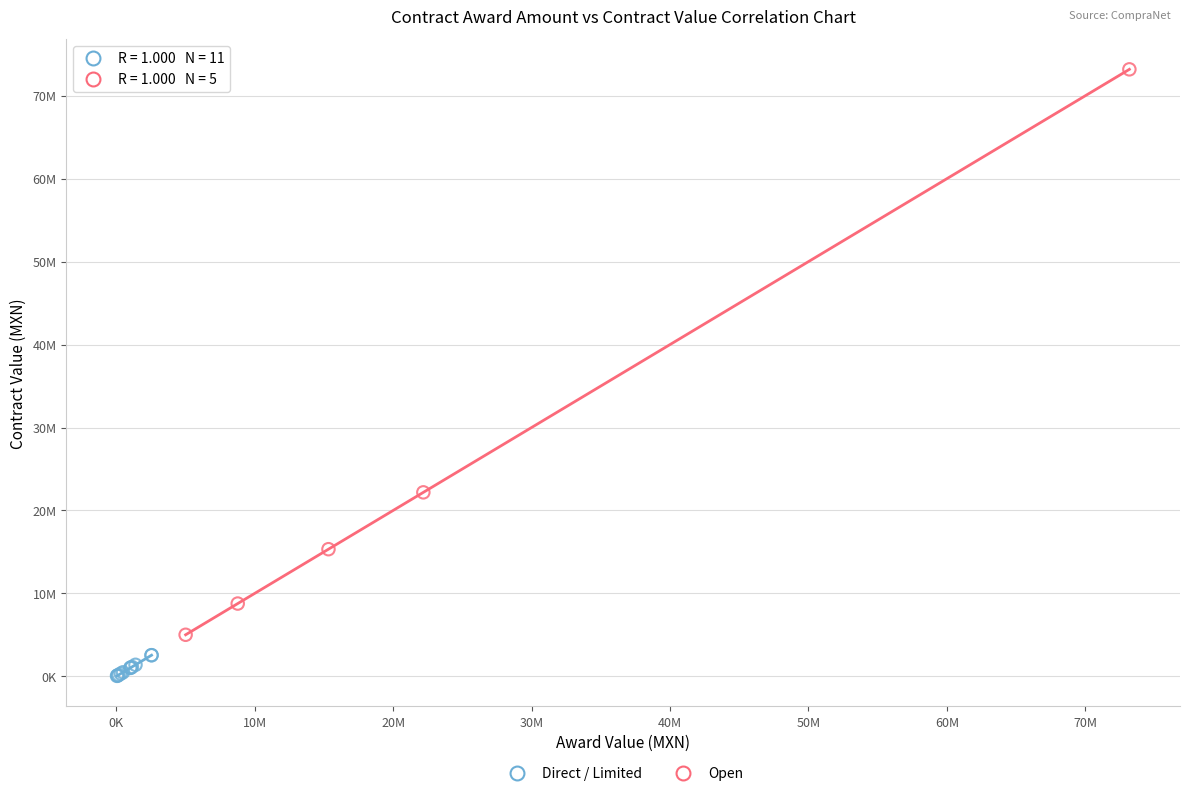

What are all the series names shown in the legend?

Direct / Limited, Open